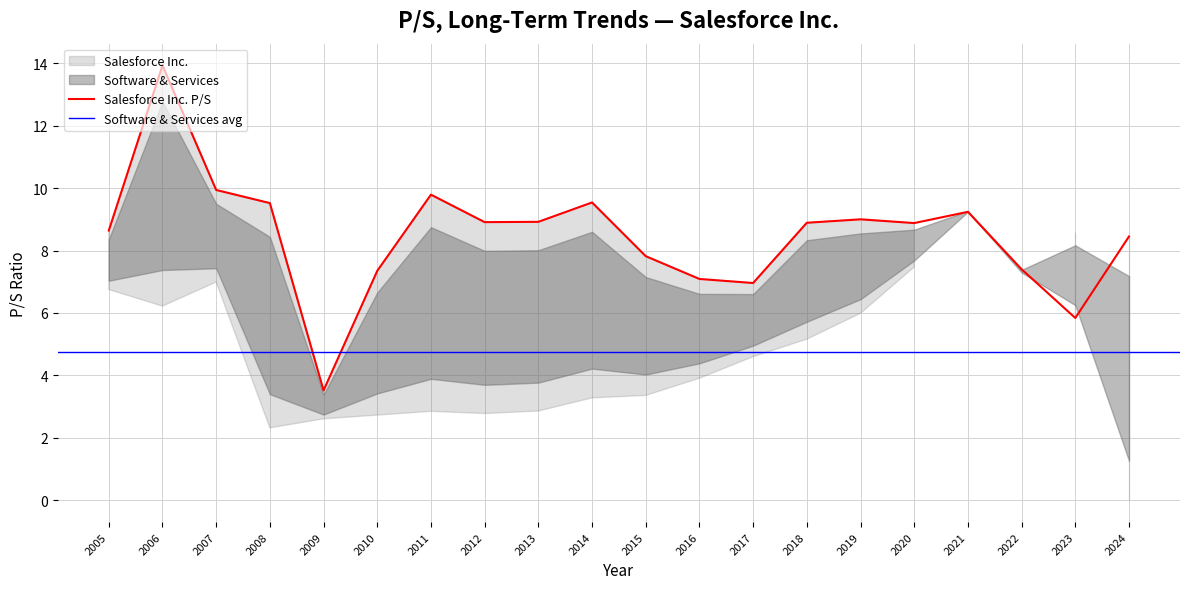

Reading left to right, what are all the values shown in this chart?

8.6	13.9	9.9	9.5	3.5	7.3	9.8	8.9	8.9	9.5	7.8	7.1	7.0	8.9	9.0	8.9	9.2	7.4	5.8	8.4